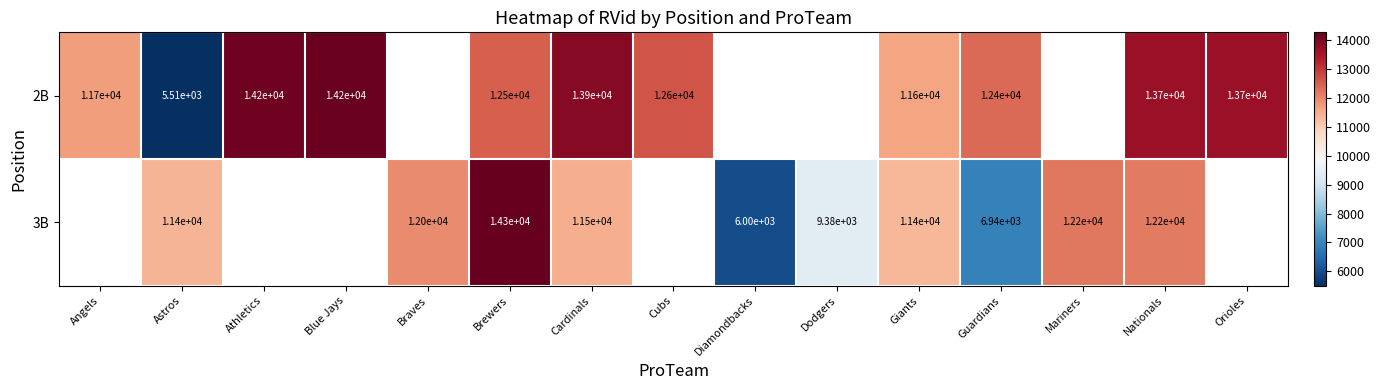

Is the value of 2B at Athletics greater than the value of 3B at Brewers?

No